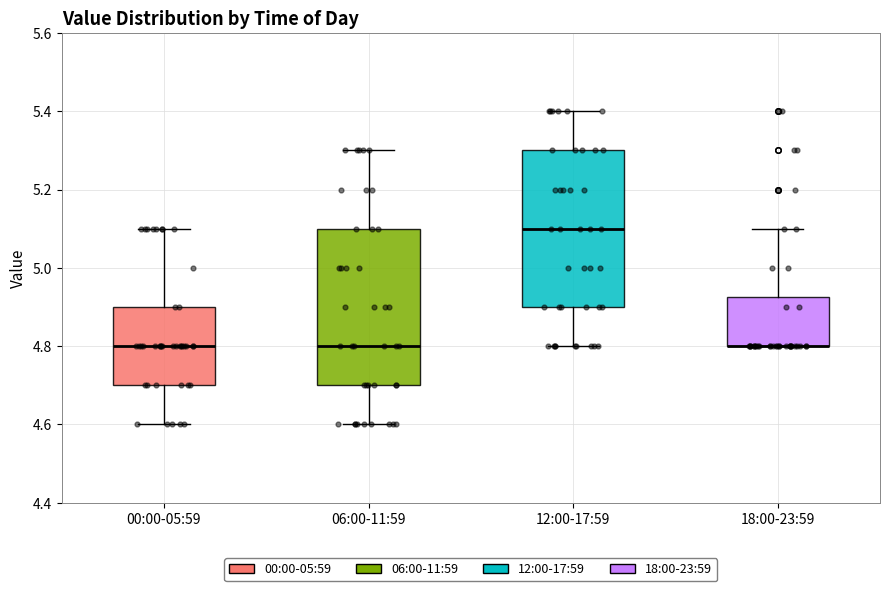

Reading left to right, transcribe this box plot: for each box, give where its median line is, the range the box spans, and where its two whiskers end, as read against the y-axis. The values are not printed on the chart, so give them approximately, as read against the axis.

00:00-05:59: median 4.80, box 4.70 to 4.90, whiskers 4.60 to 5.10
06:00-11:59: median 4.80, box 4.70 to 5.10, whiskers 4.60 to 5.30
12:00-17:59: median 5.10, box 4.90 to 5.30, whiskers 4.80 to 5.40
18:00-23:59: median 4.80 (drawn on the box's lower edge), box 4.80 to 4.92, whiskers 4.80 to 5.10